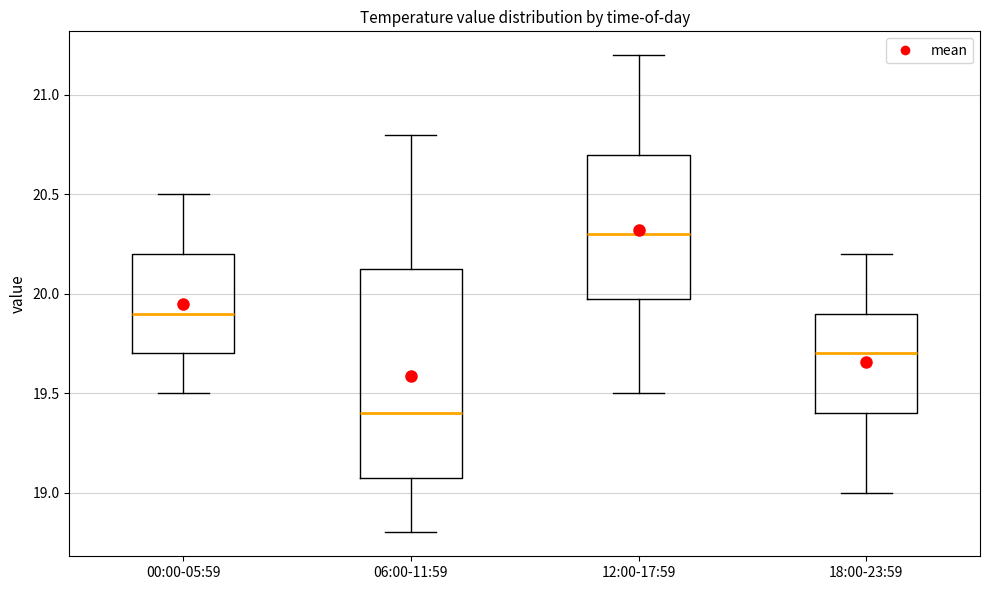

Reading left to right, transcribe this box plot: for each box, give where its median line is, the range the box spans, and where its two whiskers end, as read against the y-axis. The values are not printed on the chart, so give them approximately, as read against the axis.

00:00-05:59: median 19.90, box 19.70 to 20.20, whiskers 19.50 to 20.50
06:00-11:59: median 19.40, box 19.10 to 20.15, whiskers 18.80 to 20.80
12:00-17:59: median 20.30, box 20.00 to 20.70, whiskers 19.50 to 21.20
18:00-23:59: median 19.70, box 19.40 to 19.90, whiskers 19.00 to 20.20